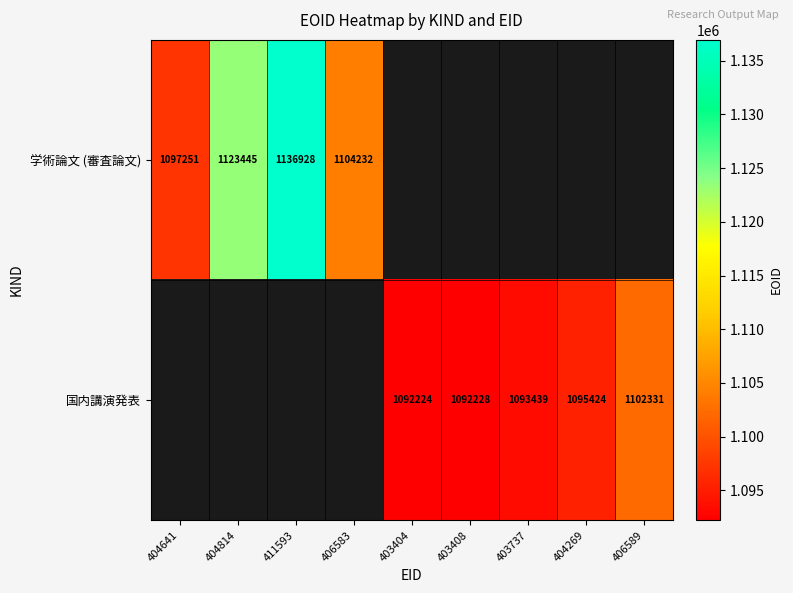

True or false: 国内講演発表 has a value of 409244 at 403737.

False